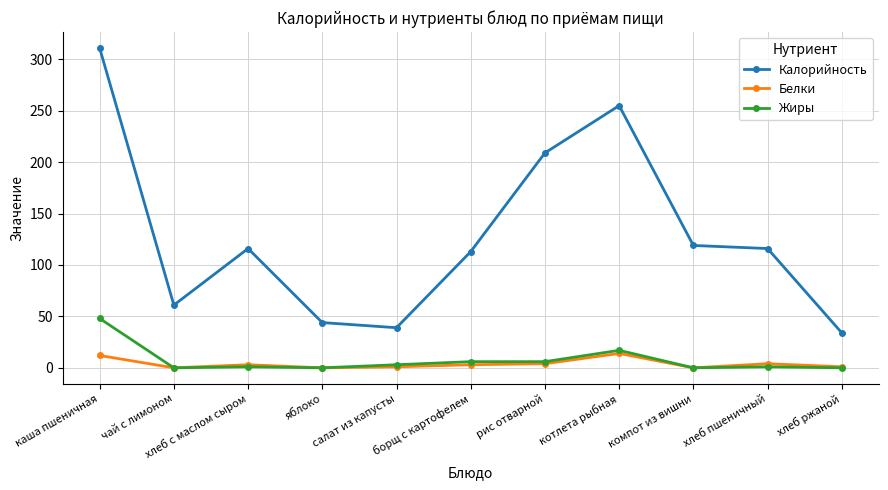

What is the sum of the Калорийность values at каша пшеничная and чай с лимоном?

372